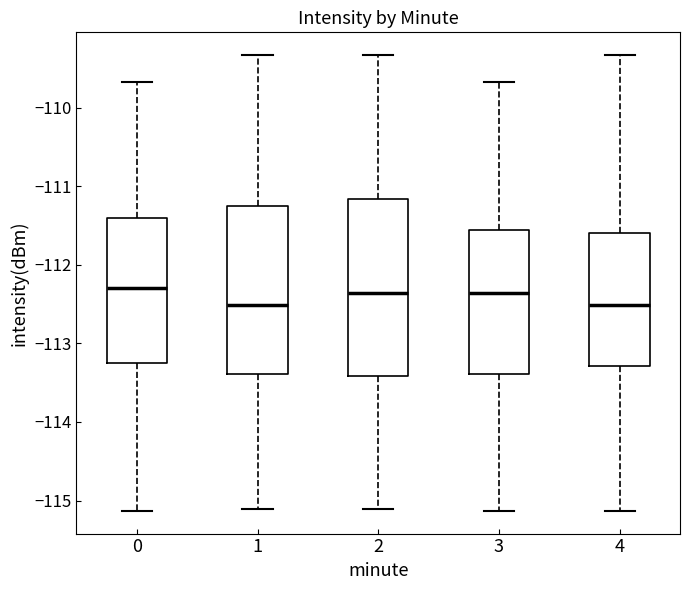

Reading left to right, transcribe this box plot: for each box, give where its median line is, the range the box spans, and where its two whiskers end, as read against the y-axis. The values are not printed on the chart, so give them approximately, as read against the axis.

0: median -112.3, box -113.3 to -111.4, whiskers -115.1 to -109.7
1: median -112.5, box -113.4 to -111.2, whiskers -115.1 to -109.3
2: median -112.4, box -113.4 to -111.2, whiskers -115.1 to -109.3
3: median -112.4, box -113.4 to -111.6, whiskers -115.1 to -109.7
4: median -112.5, box -113.3 to -111.6, whiskers -115.1 to -109.3